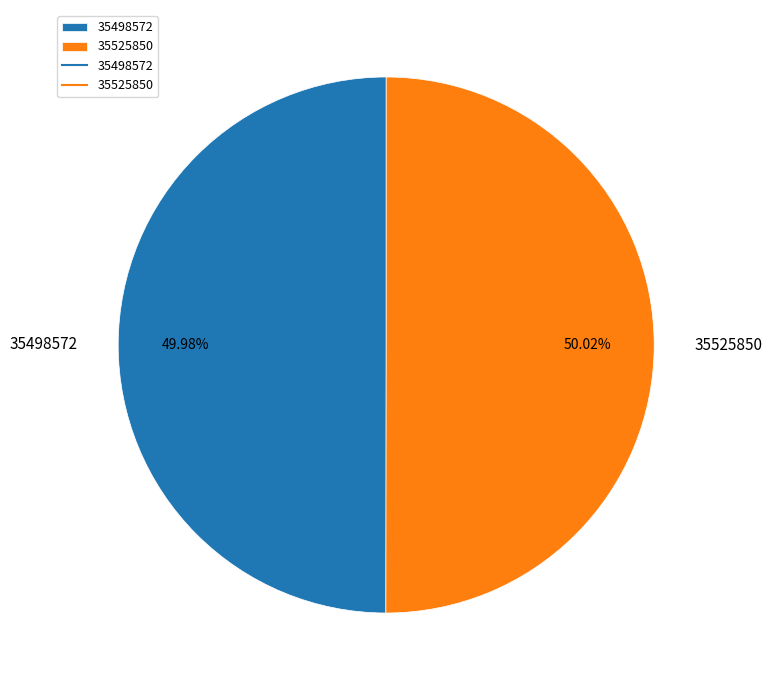

Combined, do 35498572 and 35525850 account for over 50%?

Yes